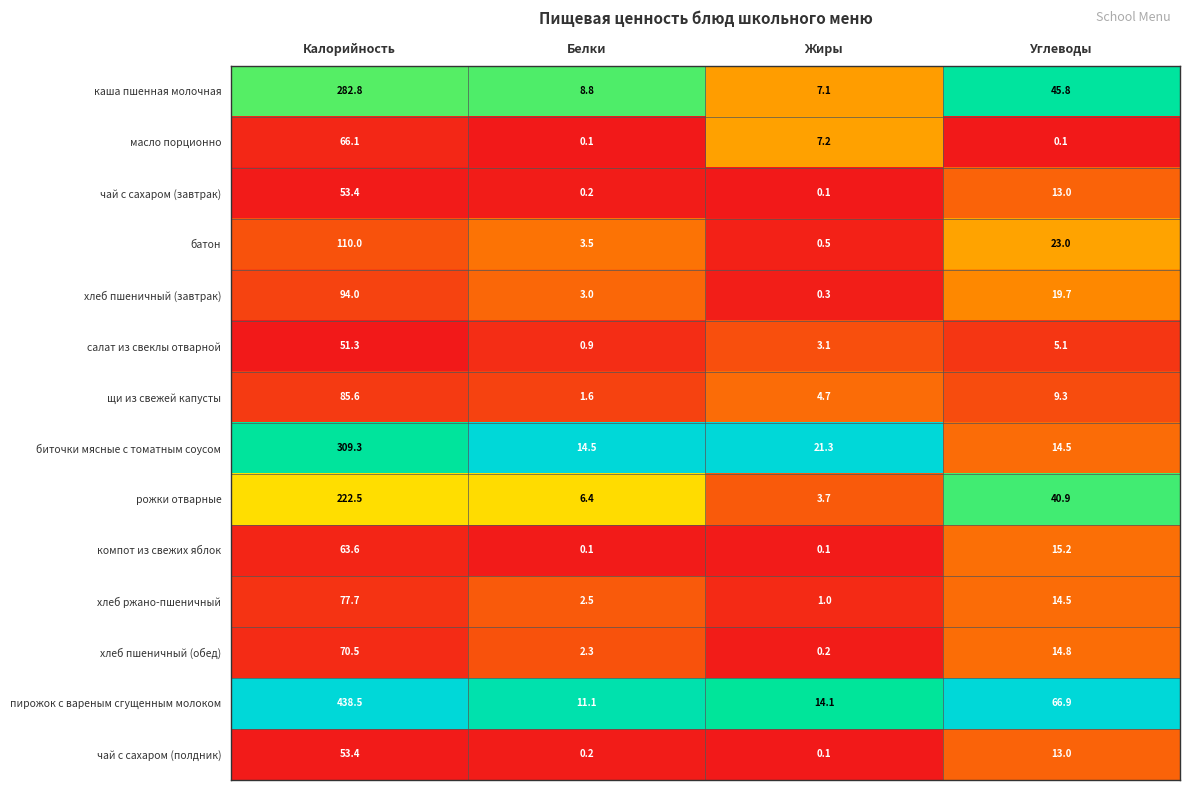

Which series has the largest range (max minus min)?

пирожок с вареным сгущенным молоком